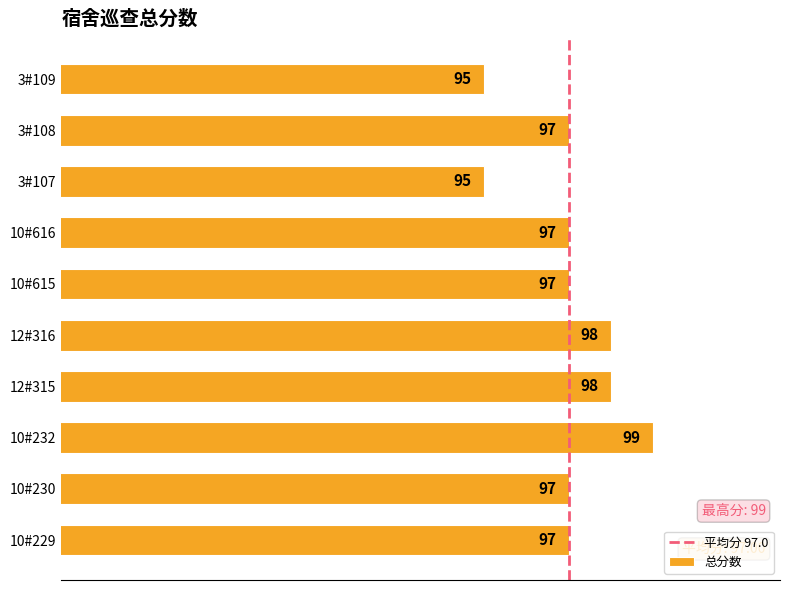

Reading bottom to top, list all the values displayed in this chart.

10#229=97	10#230=97	10#232=99	12#315=98	12#316=98	10#615=97	10#616=97	3#107=95	3#108=97	3#109=95